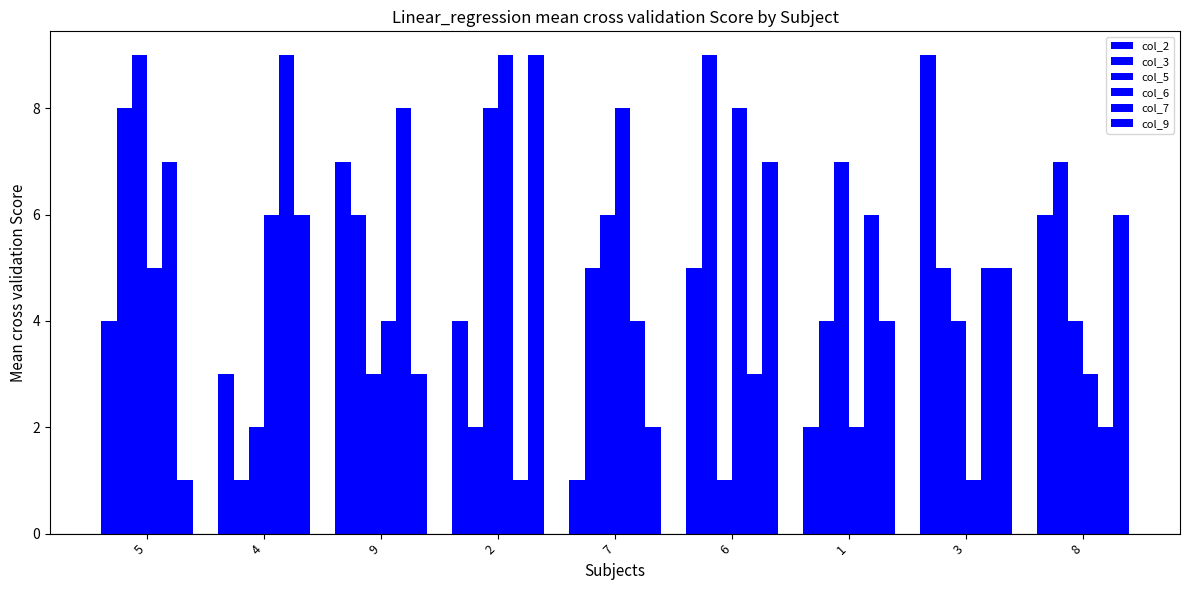

At how many categories does at least one series exceed 2?

9